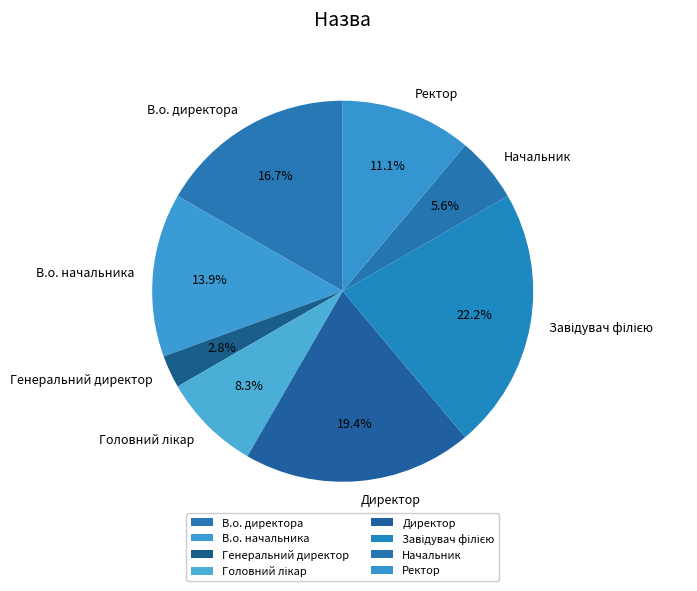

What is the smallest slice in the pie chart?

Генеральний директор